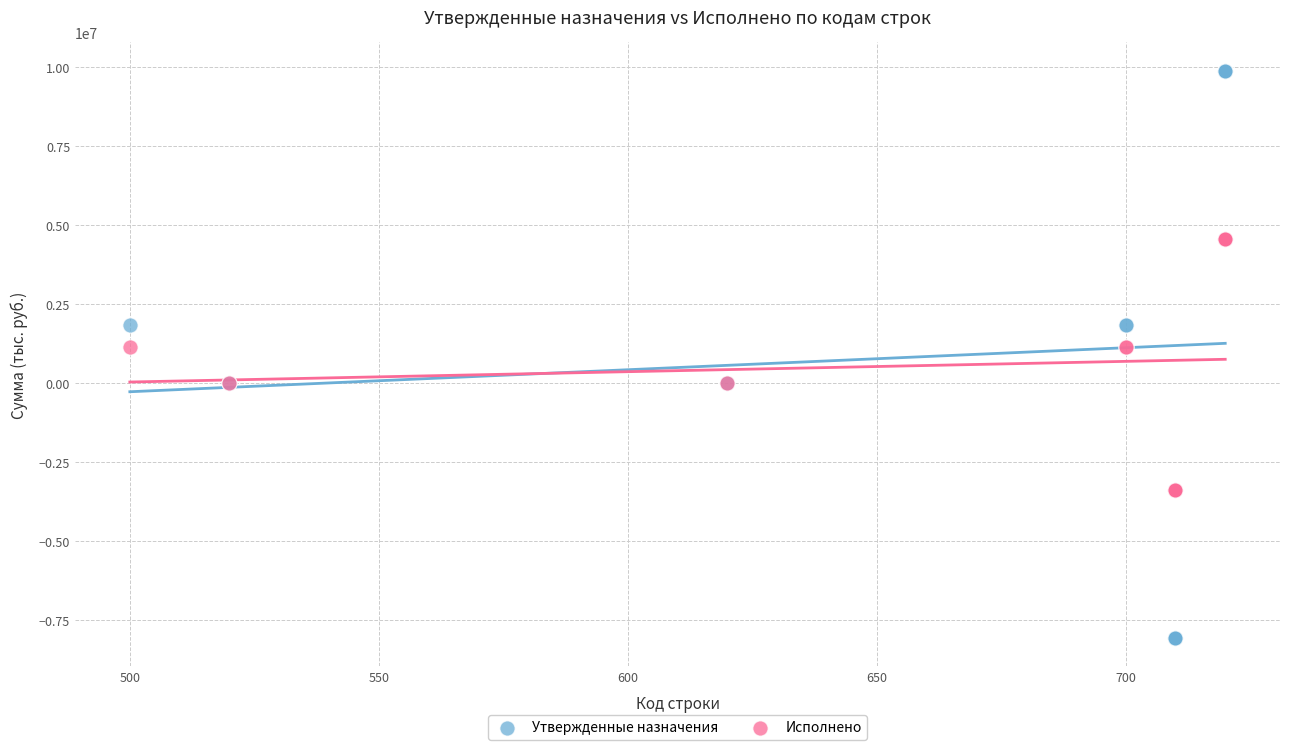

What are all the series names shown in the legend?

Утвержденные назначения, Исполнено